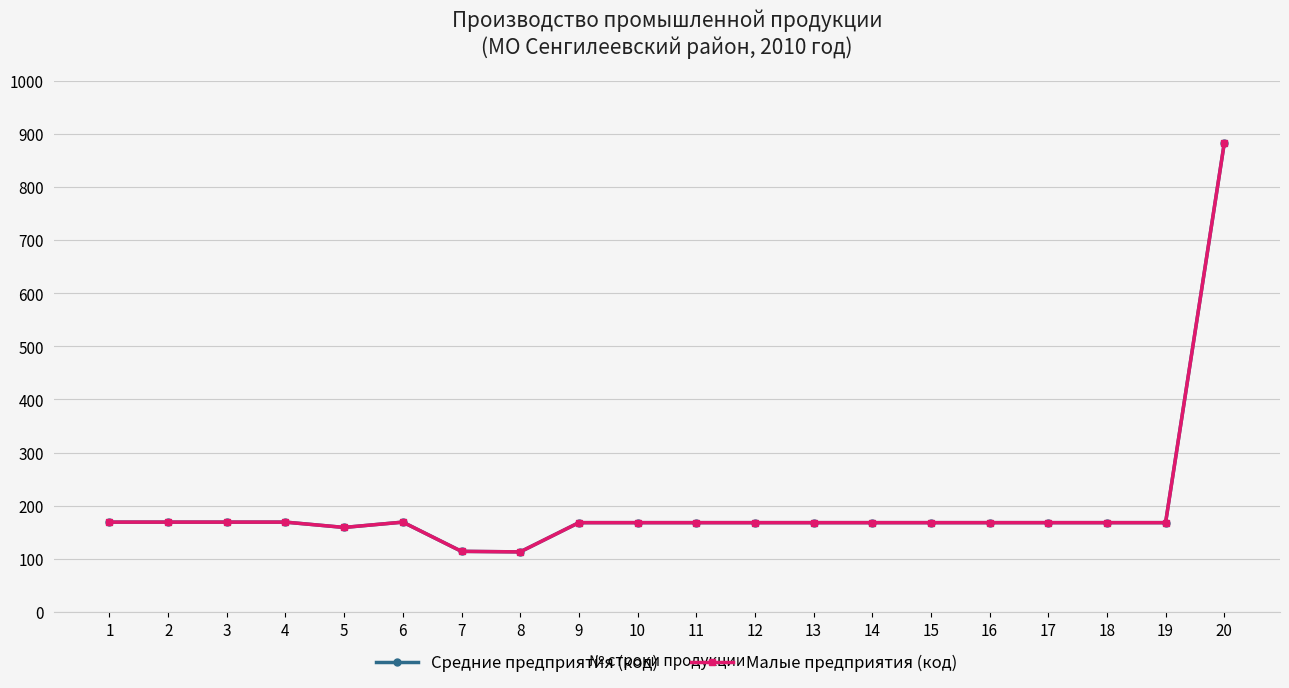

What is the smallest value displayed?

113